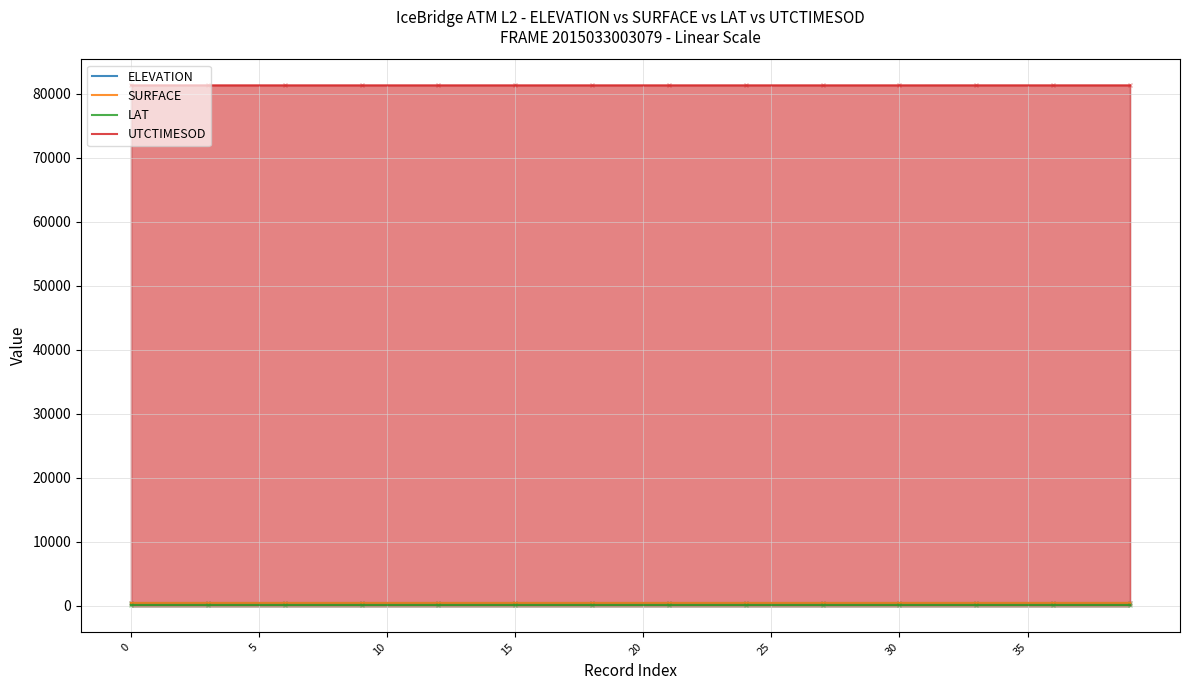

True or false: LAT and SURFACE intersect in this chart.

False